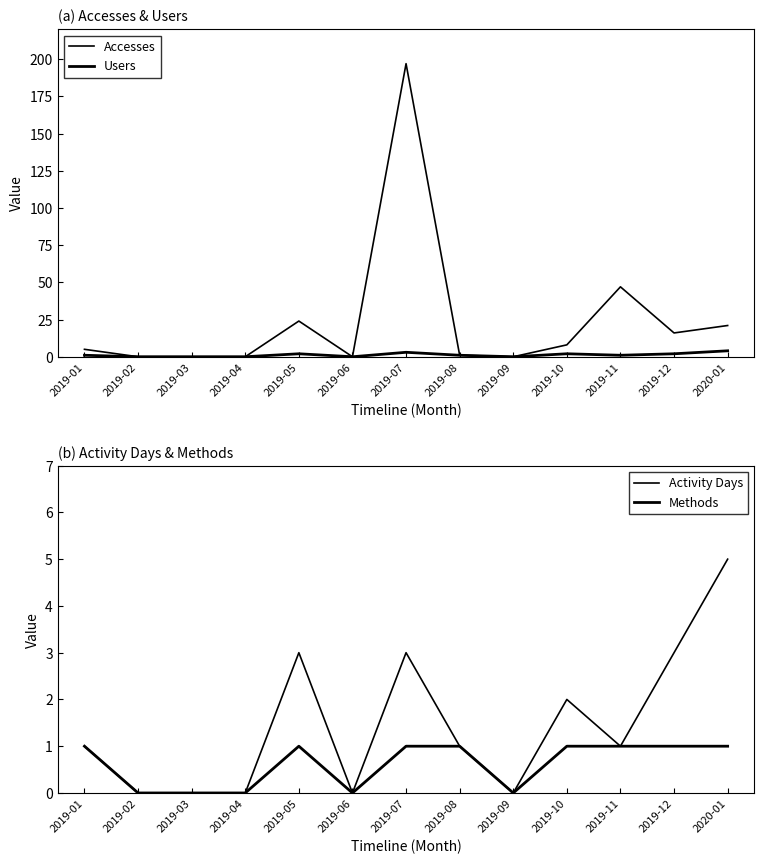

What is the value of the Accesses point at the 10th from the left?

8